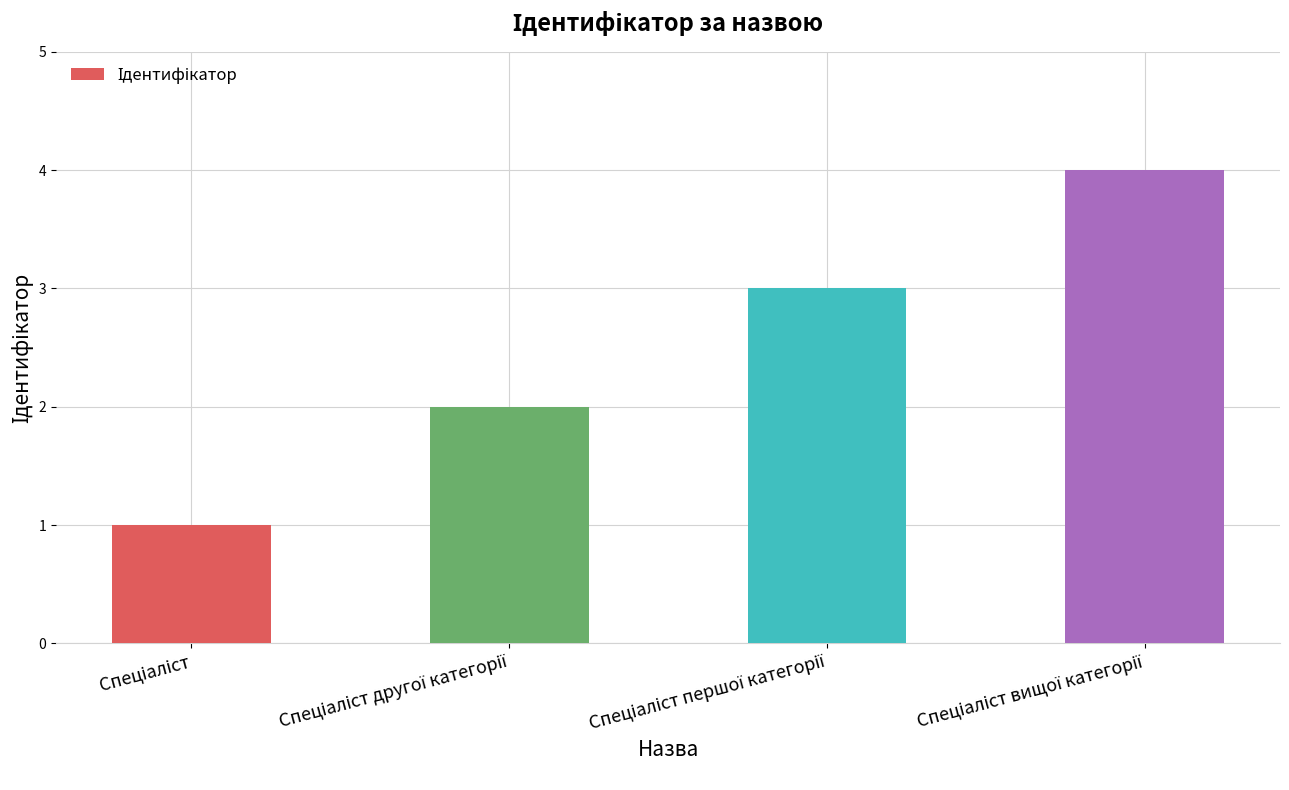

What is the greatest value displayed?

4